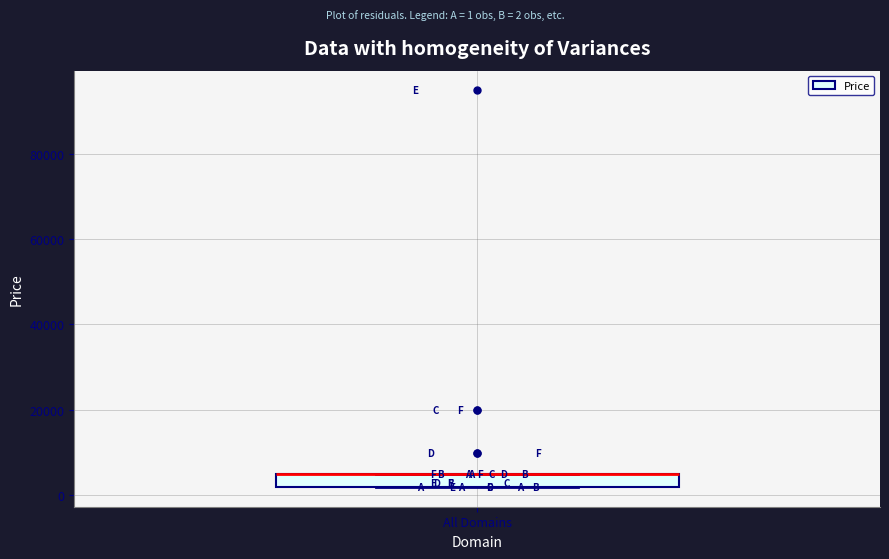

Transcribe this box plot: give where the median line is, the range the box spans, and where the two whiskers end, as read against the y-axis. The values are not printed on the chart, so give them approximately, as read against the axis.

median 4000 (drawn on the box's upper edge), box 2000 to 4000, whiskers 2000 to 4000